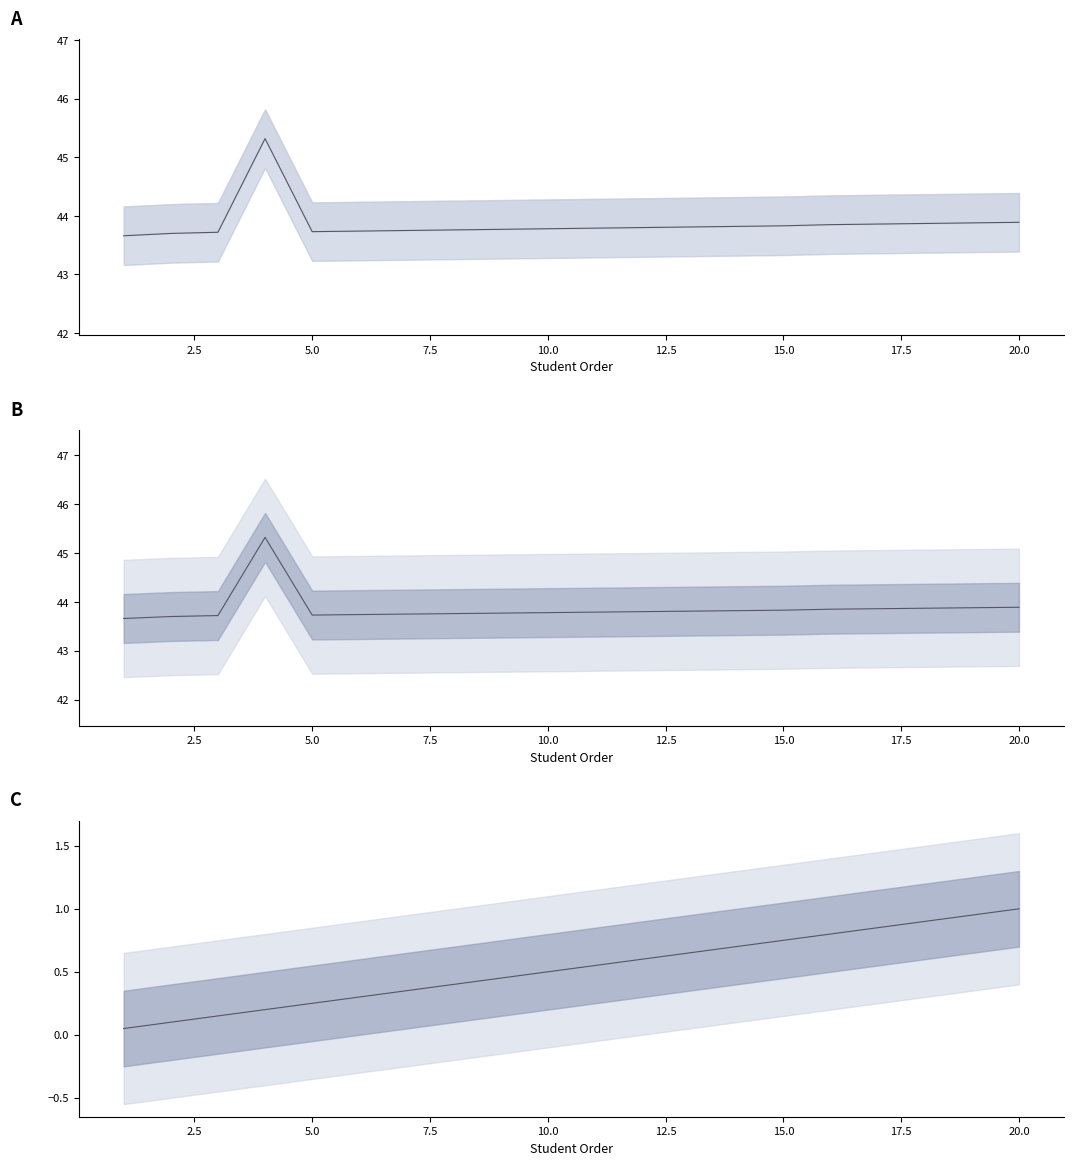

What is the smallest value displayed?

0.1